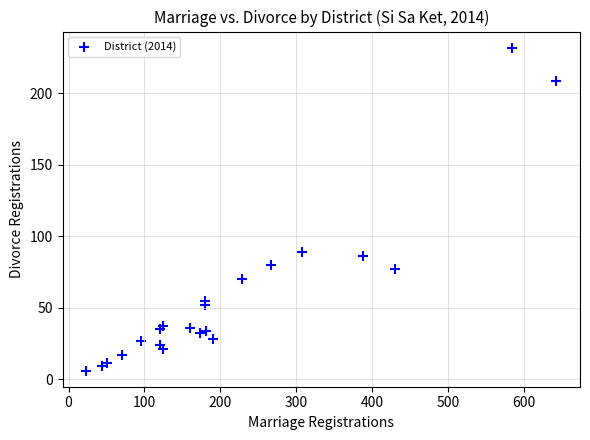

What Y value in the scatter plot is closest to 119?

89